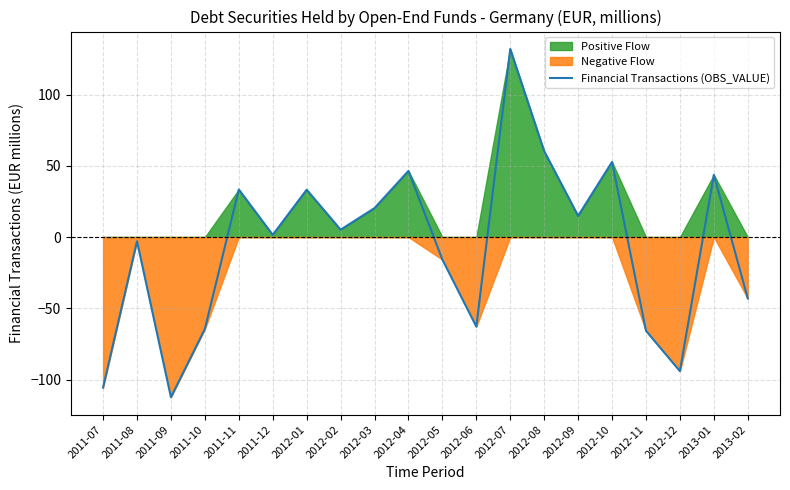

Reading left to right, list all the values displayed in this chart.

-105.6	-2.9	-112.4	-64.5	33.4	1.5	33.2	5.2	20.3	46.4	-15.8	-62.8	132.0	60.3	14.9	52.7	-65.7	-94.1	43.7	-43.0